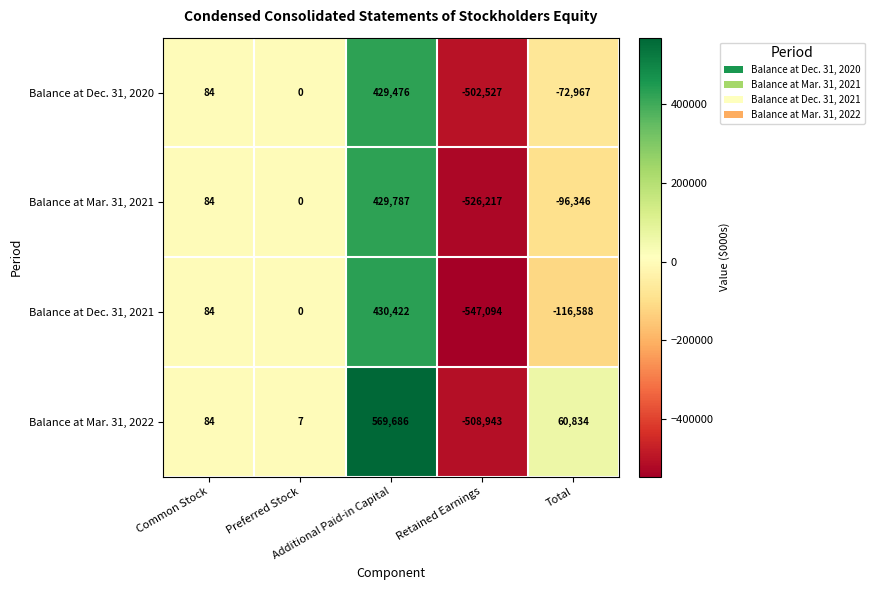

Which series has the largest range (max minus min)?

Balance at Mar. 31, 2022